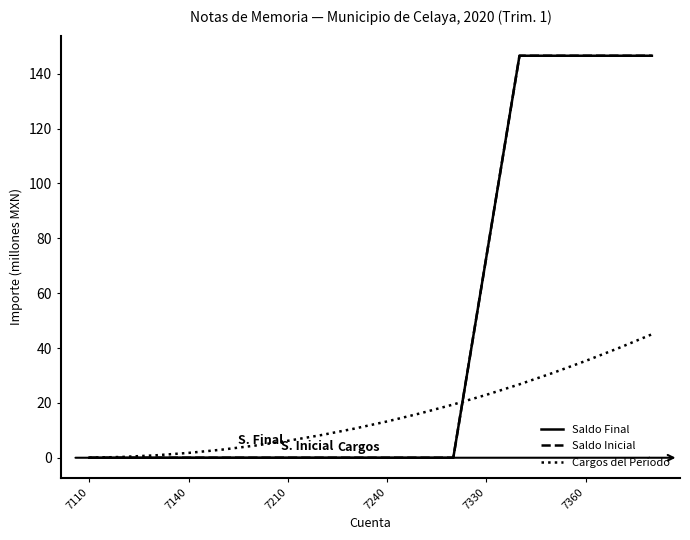

What is the sum of all Cargos del Período values?

285.0